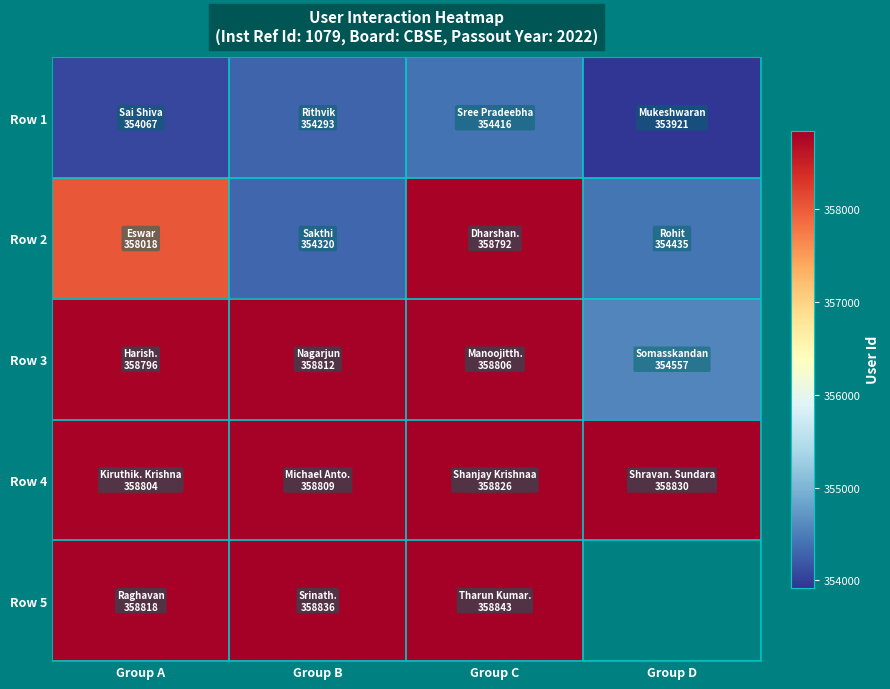

What is the maximum value for Row 1?

354416.0